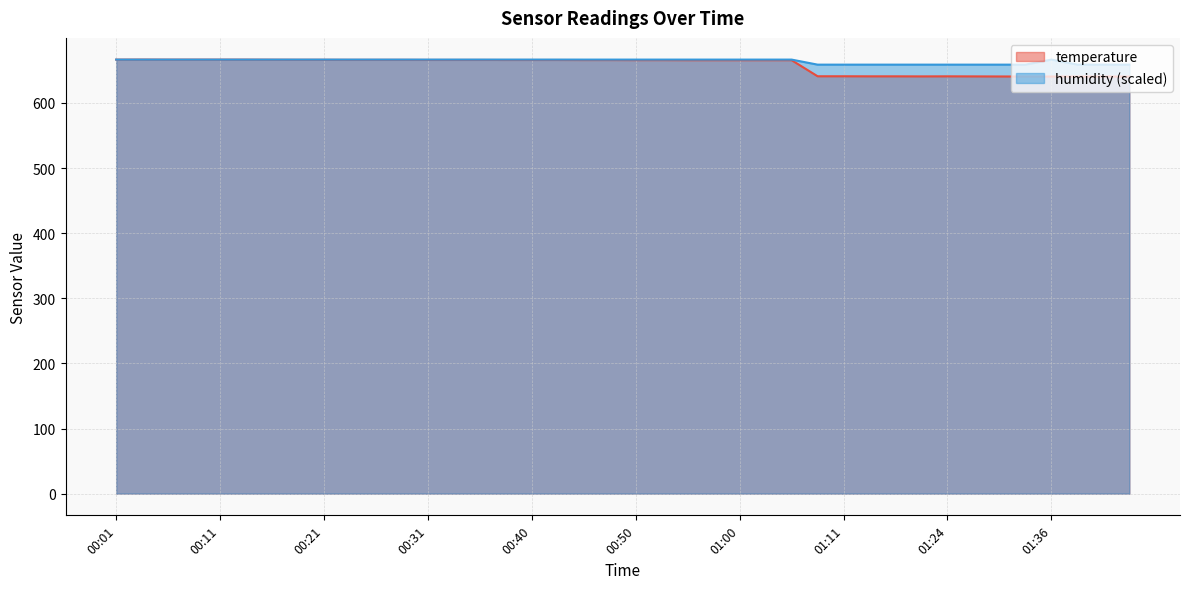

What is the spread (max minus min) of values at 00:45?

0.7